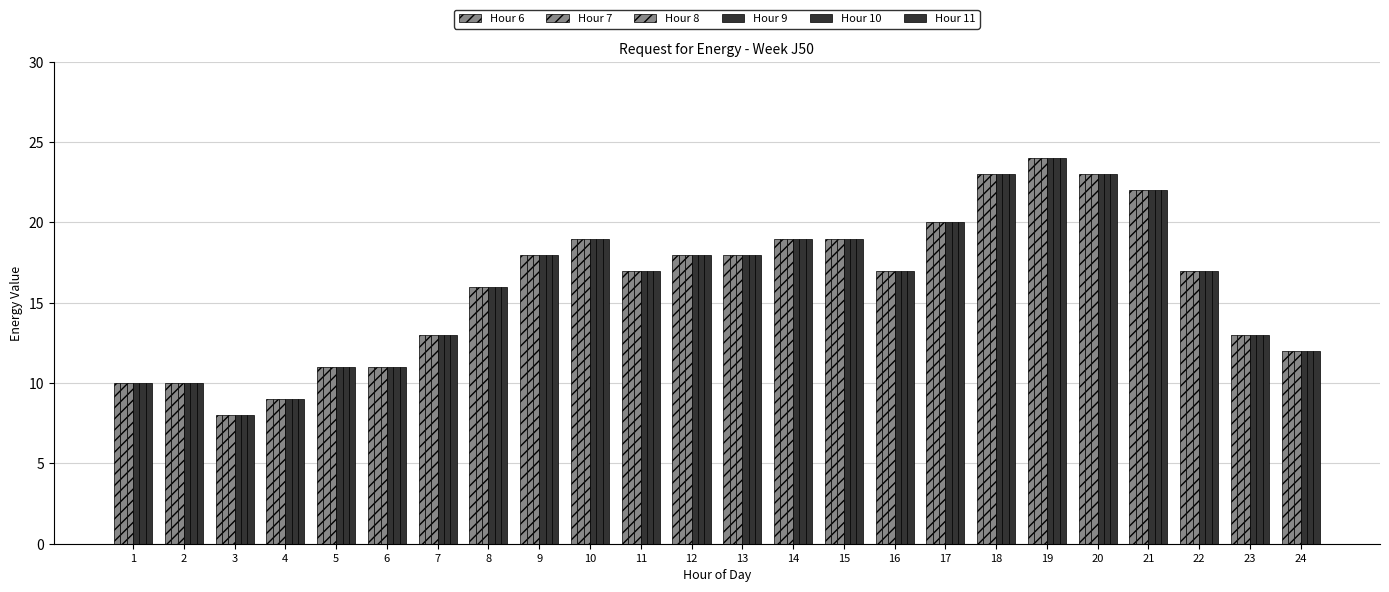

How many bars are there in each group?

6